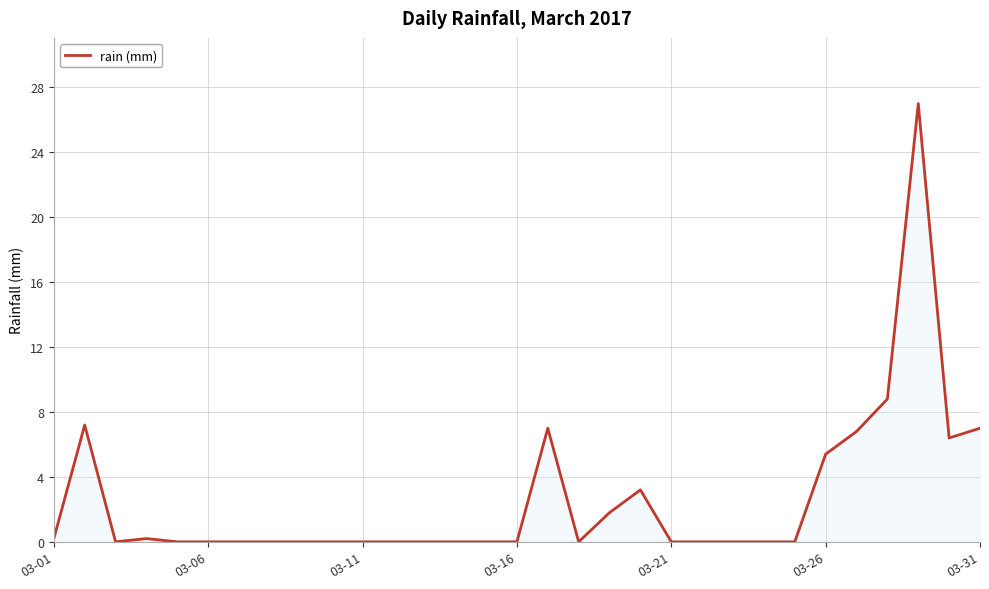

What is the maximum value shown in the chart?

27.0